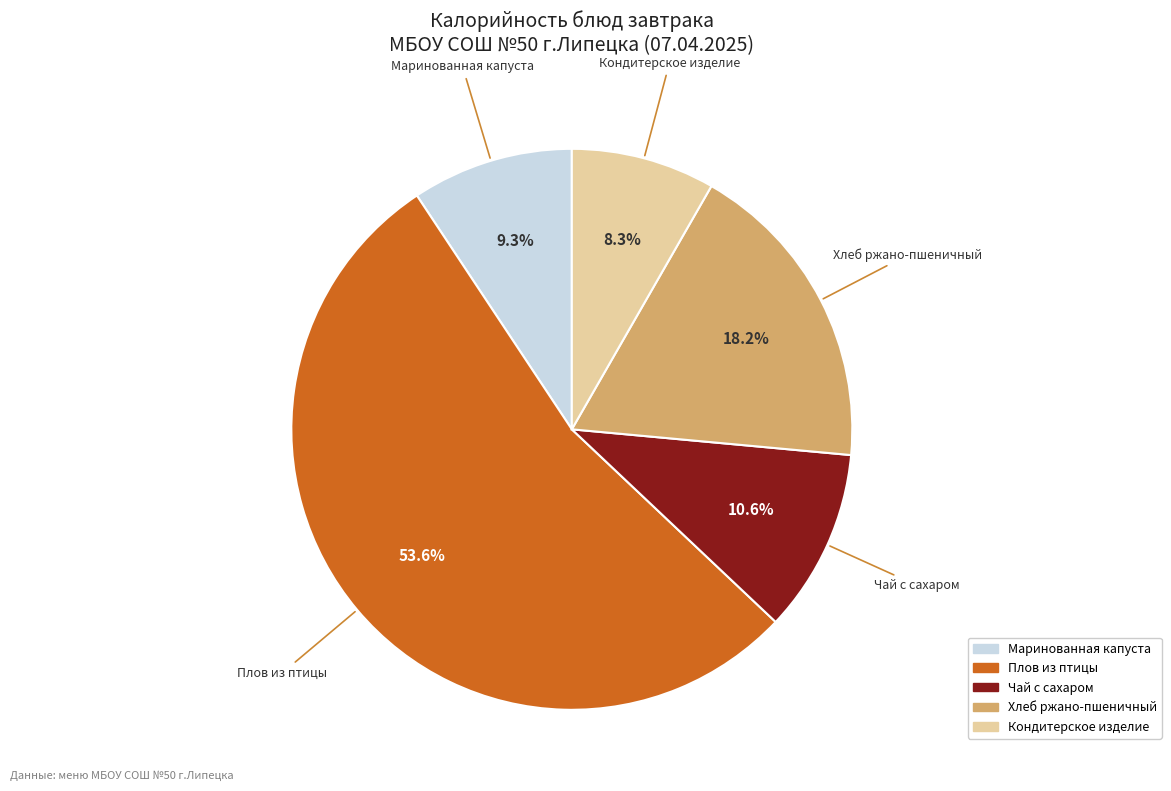

To the nearest percent, what is the difference between the Чай с сахаром and Маринованная капуста slice percentages?

1%